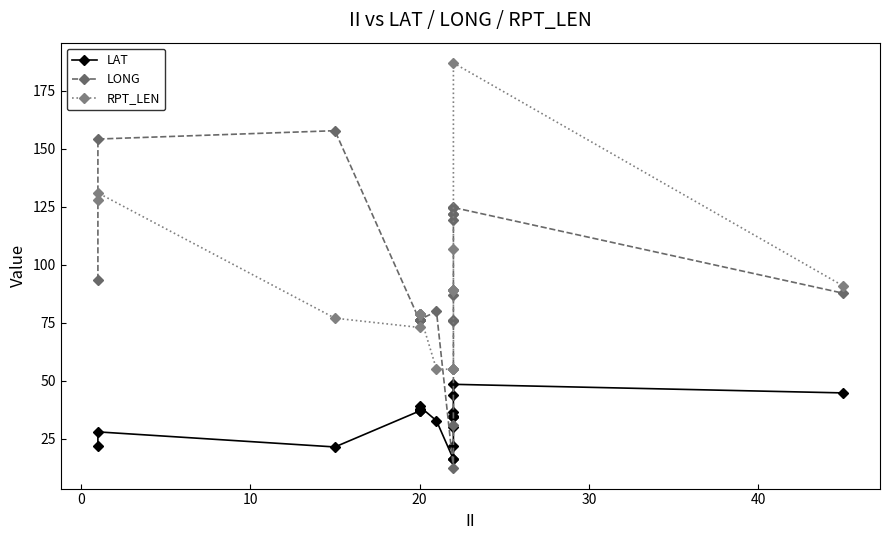

How many lines are shown in the chart?

3